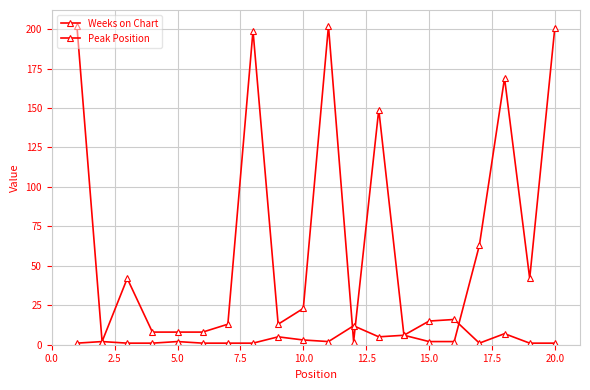

Count the number of categories in the chart.

20